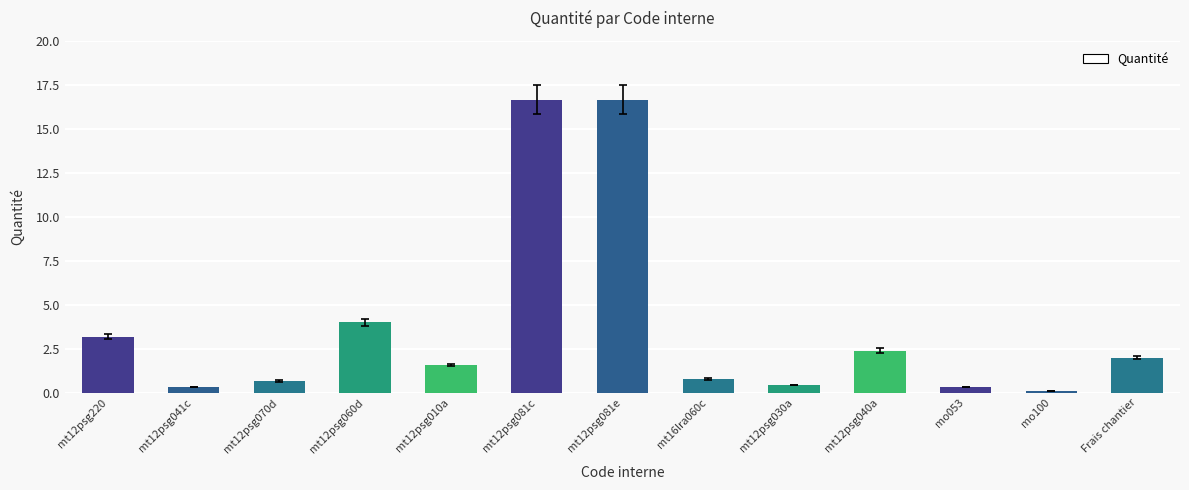

What position from the right is mt12psg081e?

7